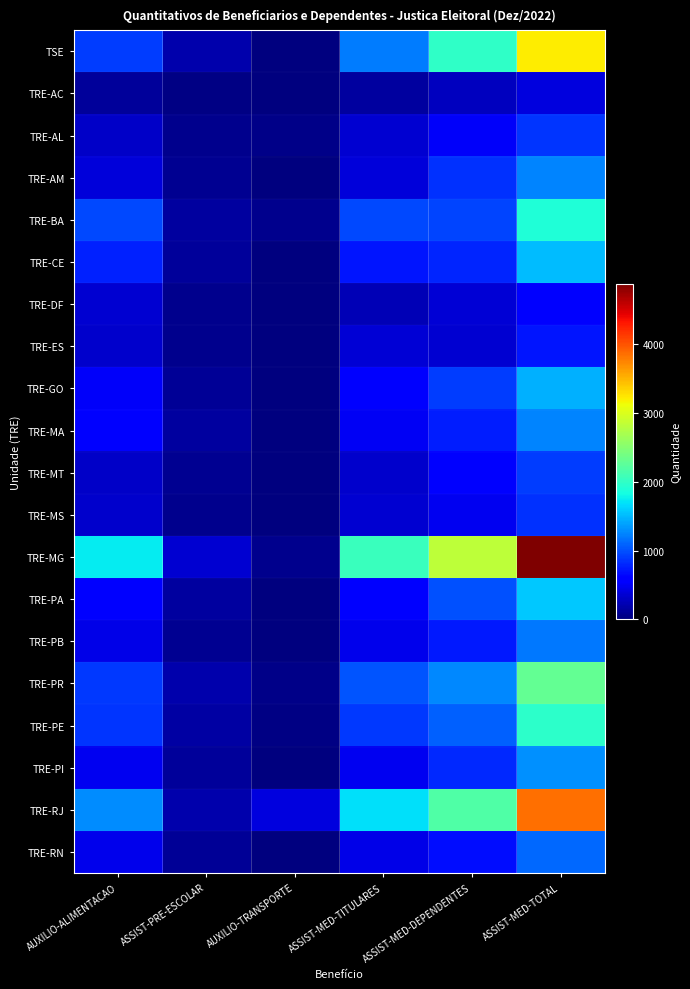

Reading right to left, transcribe all the data shown in this chart.

TSE: ASSIST-MED-TOTAL=3212	ASSIST-MED-DEPENDENTES=1994	ASSIST-MED-TITULARES=1218	AUXILIO-TRANSPORTE=3	ASSIST-PRE-ESCOLAR=194	AUXILIO-ALIMENTACAO=912
TRE-AC: ASSIST-MED-TOTAL=415	ASSIST-MED-DEPENDENTES=273	ASSIST-MED-TITULARES=142	AUXILIO-TRANSPORTE=0	ASSIST-PRE-ESCOLAR=35	AUXILIO-ALIMENTACAO=132
TRE-AL: ASSIST-MED-TOTAL=867	ASSIST-MED-DEPENDENTES=516	ASSIST-MED-TITULARES=351	AUXILIO-TRANSPORTE=44	ASSIST-PRE-ESCOLAR=68	AUXILIO-ALIMENTACAO=309
TRE-AM: ASSIST-MED-TOTAL=1248	ASSIST-MED-DEPENDENTES=850	ASSIST-MED-TITULARES=398	AUXILIO-TRANSPORTE=7	ASSIST-PRE-ESCOLAR=80	AUXILIO-ALIMENTACAO=383
TRE-BA: ASSIST-MED-TOTAL=1903	ASSIST-MED-DEPENDENTES=944	ASSIST-MED-TITULARES=959	AUXILIO-TRANSPORTE=59	ASSIST-PRE-ESCOLAR=142	AUXILIO-ALIMENTACAO=955
TRE-CE: ASSIST-MED-TOTAL=1509	ASSIST-MED-DEPENDENTES=797	ASSIST-MED-TITULARES=712	AUXILIO-TRANSPORTE=13	ASSIST-PRE-ESCOLAR=118	AUXILIO-ALIMENTACAO=779
TRE-DF: ASSIST-MED-TOTAL=607	ASSIST-MED-DEPENDENTES=368	ASSIST-MED-TITULARES=239	AUXILIO-TRANSPORTE=13	ASSIST-PRE-ESCOLAR=75	AUXILIO-ALIMENTACAO=345
TRE-ES: ASSIST-MED-TOTAL=723	ASSIST-MED-DEPENDENTES=353	ASSIST-MED-TITULARES=370	AUXILIO-TRANSPORTE=1	ASSIST-PRE-ESCOLAR=73	AUXILIO-ALIMENTACAO=338
TRE-GO: ASSIST-MED-TOTAL=1465	ASSIST-MED-DEPENDENTES=899	ASSIST-MED-TITULARES=566	AUXILIO-TRANSPORTE=14	ASSIST-PRE-ESCOLAR=106	AUXILIO-ALIMENTACAO=528
TRE-MA: ASSIST-MED-TOTAL=1258	ASSIST-MED-DEPENDENTES=759	ASSIST-MED-TITULARES=499	AUXILIO-TRANSPORTE=7	ASSIST-PRE-ESCOLAR=148	AUXILIO-ALIMENTACAO=565
TRE-MT: ASSIST-MED-TOTAL=911	ASSIST-MED-DEPENDENTES=569	ASSIST-MED-TITULARES=342	AUXILIO-TRANSPORTE=0	ASSIST-PRE-ESCOLAR=77	AUXILIO-ALIMENTACAO=322
TRE-MS: ASSIST-MED-TOTAL=844	ASSIST-MED-DEPENDENTES=494	ASSIST-MED-TITULARES=350	AUXILIO-TRANSPORTE=0	ASSIST-PRE-ESCOLAR=74	AUXILIO-ALIMENTACAO=327
TRE-MG: ASSIST-MED-TOTAL=4880	ASSIST-MED-DEPENDENTES=2835	ASSIST-MED-TITULARES=2045	AUXILIO-TRANSPORTE=69	ASSIST-PRE-ESCOLAR=357	AUXILIO-ALIMENTACAO=1750
TRE-PA: ASSIST-MED-TOTAL=1566	ASSIST-MED-DEPENDENTES=1002	ASSIST-MED-TITULARES=564	AUXILIO-TRANSPORTE=12	ASSIST-PRE-ESCOLAR=149	AUXILIO-ALIMENTACAO=565
TRE-PB: ASSIST-MED-TOTAL=1189	ASSIST-MED-DEPENDENTES=726	ASSIST-MED-TITULARES=463	AUXILIO-TRANSPORTE=1	ASSIST-PRE-ESCOLAR=86	AUXILIO-ALIMENTACAO=453
TRE-PR: ASSIST-MED-TOTAL=2288	ASSIST-MED-DEPENDENTES=1267	ASSIST-MED-TITULARES=1021	AUXILIO-TRANSPORTE=48	ASSIST-PRE-ESCOLAR=200	AUXILIO-ALIMENTACAO=877
TRE-PE: ASSIST-MED-TOTAL=1979	ASSIST-MED-DEPENDENTES=1085	ASSIST-MED-TITULARES=894	AUXILIO-TRANSPORTE=36	ASSIST-PRE-ESCOLAR=159	AUXILIO-ALIMENTACAO=872
TRE-PI: ASSIST-MED-TOTAL=1311	ASSIST-MED-DEPENDENTES=817	ASSIST-MED-TITULARES=494	AUXILIO-TRANSPORTE=10	ASSIST-PRE-ESCOLAR=130	AUXILIO-ALIMENTACAO=483
TRE-RJ: ASSIST-MED-TOTAL=3862	ASSIST-MED-DEPENDENTES=2177	ASSIST-MED-TITULARES=1685	AUXILIO-TRANSPORTE=410	ASSIST-PRE-ESCOLAR=206	AUXILIO-ALIMENTACAO=1289
TRE-RN: ASSIST-MED-TOTAL=1124	ASSIST-MED-DEPENDENTES=680	ASSIST-MED-TITULARES=444	AUXILIO-TRANSPORTE=1	ASSIST-PRE-ESCOLAR=98	AUXILIO-ALIMENTACAO=468